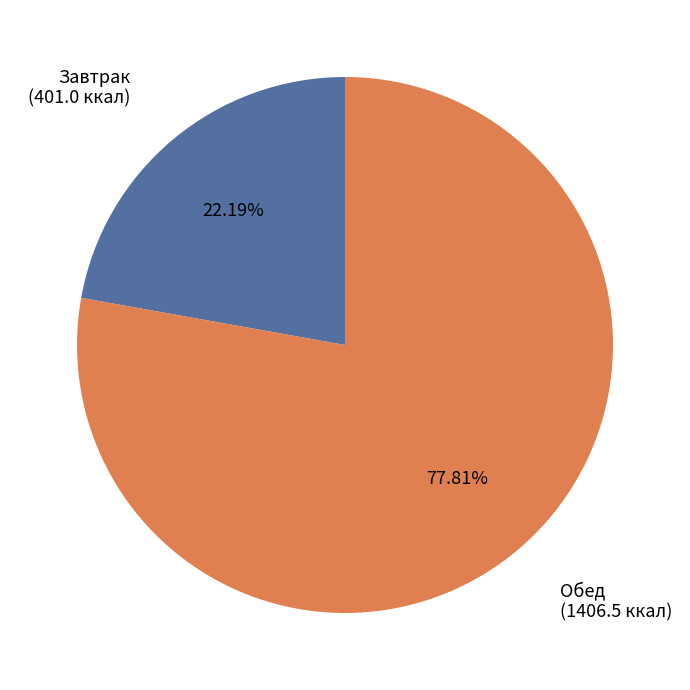

Which has a higher value, Завтрак or Обед?

Обед